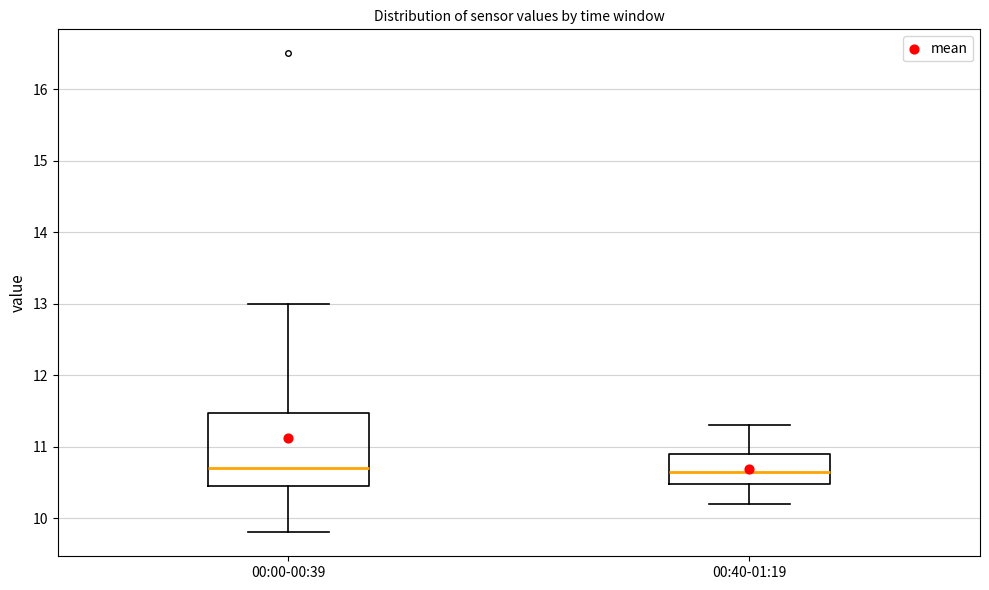

Reading left to right, read every box against the y-axis: the position of its median line, the range the box covers, and the ends of its whiskers. The values are not printed on the chart, so give them approximately, as read against the axis.

00:00-00:39: median 10.7, box 10.5 to 11.5, whiskers 9.8 to 13.0
00:40-01:19: median 10.7, box 10.5 to 10.9, whiskers 10.2 to 11.3